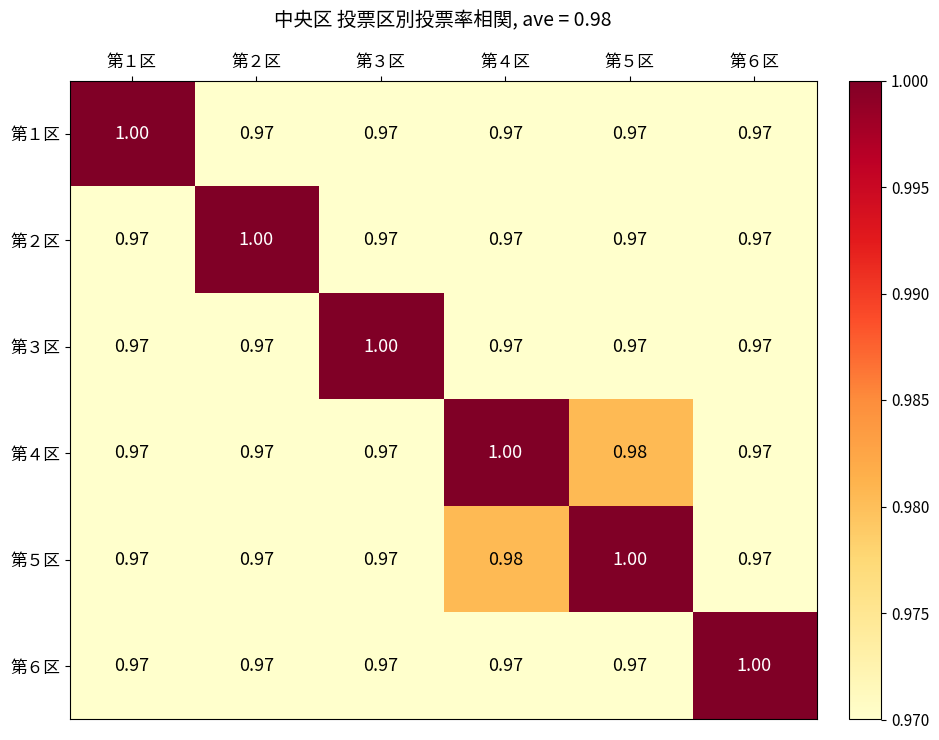

Reading left to right, transcribe all the data shown in this chart.

第１区: 第１区=1.0	第２区=1.0	第３区=1.0	第４区=1.0	第５区=1.0	第６区=1.0
第２区: 第１区=1.0	第２区=1.0	第３区=1.0	第４区=1.0	第５区=1.0	第６区=1.0
第３区: 第１区=1.0	第２区=1.0	第３区=1.0	第４区=1.0	第５区=1.0	第６区=1.0
第４区: 第１区=1.0	第２区=1.0	第３区=1.0	第４区=1.0	第５区=1.0	第６区=1.0
第５区: 第１区=1.0	第２区=1.0	第３区=1.0	第４区=1.0	第５区=1.0	第６区=1.0
第６区: 第１区=1.0	第２区=1.0	第３区=1.0	第４区=1.0	第５区=1.0	第６区=1.0